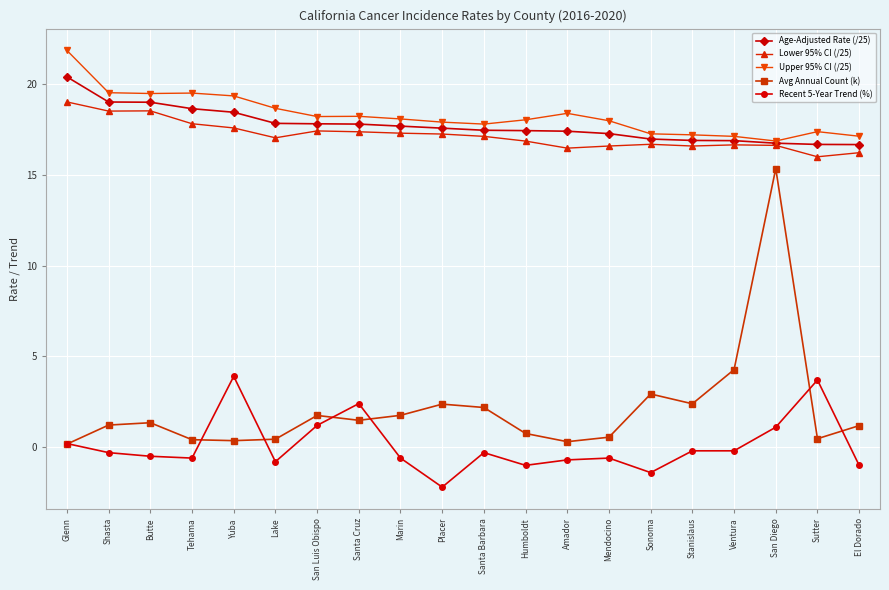

True or false: Lower 95% CI (/25) has more than 0 points higher than both neighbors.

True